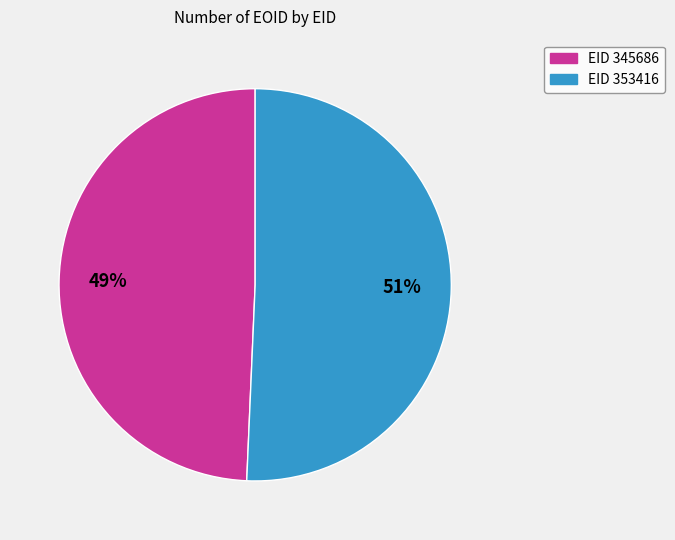

What is the ratio of the value at EID 353416 to the value at EID 345686?

1.0